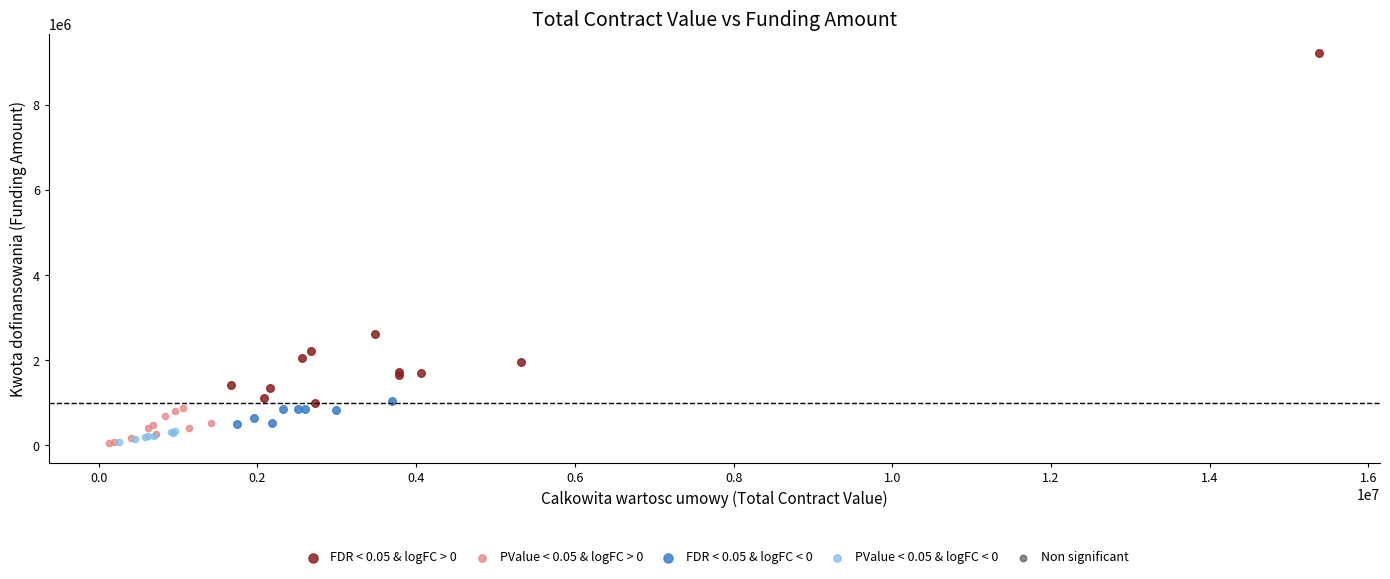

Which series has the widest spread of Y values?

FDR < 0.05 & logFC > 0